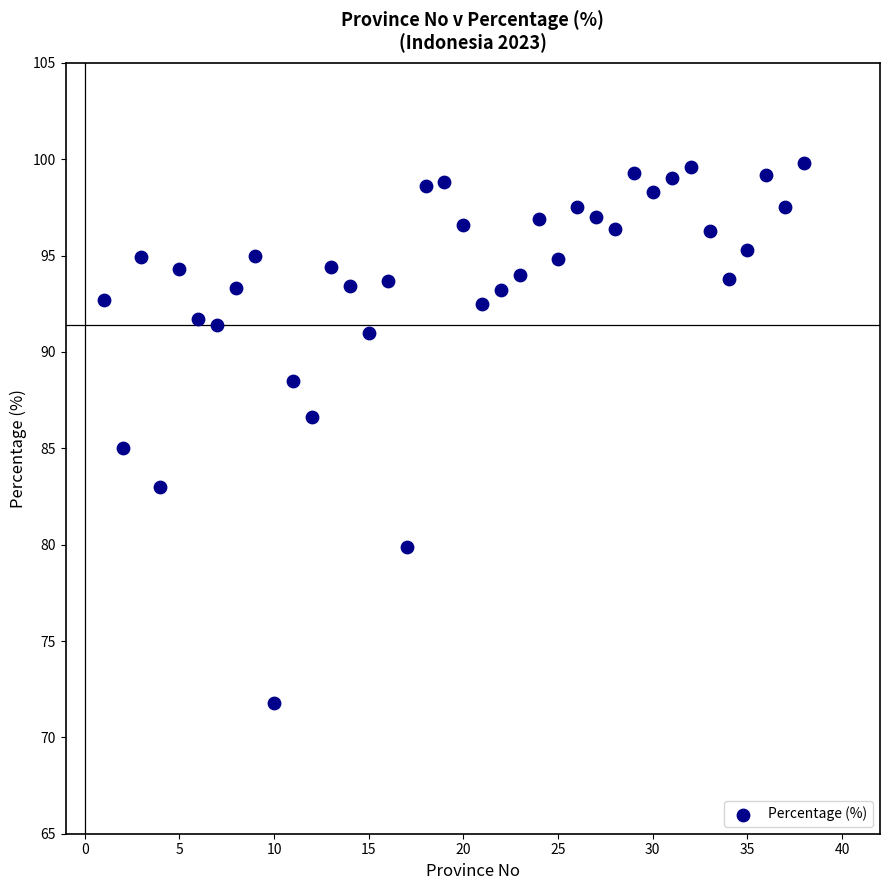

What is the range of X values (max minus min)?

37.0